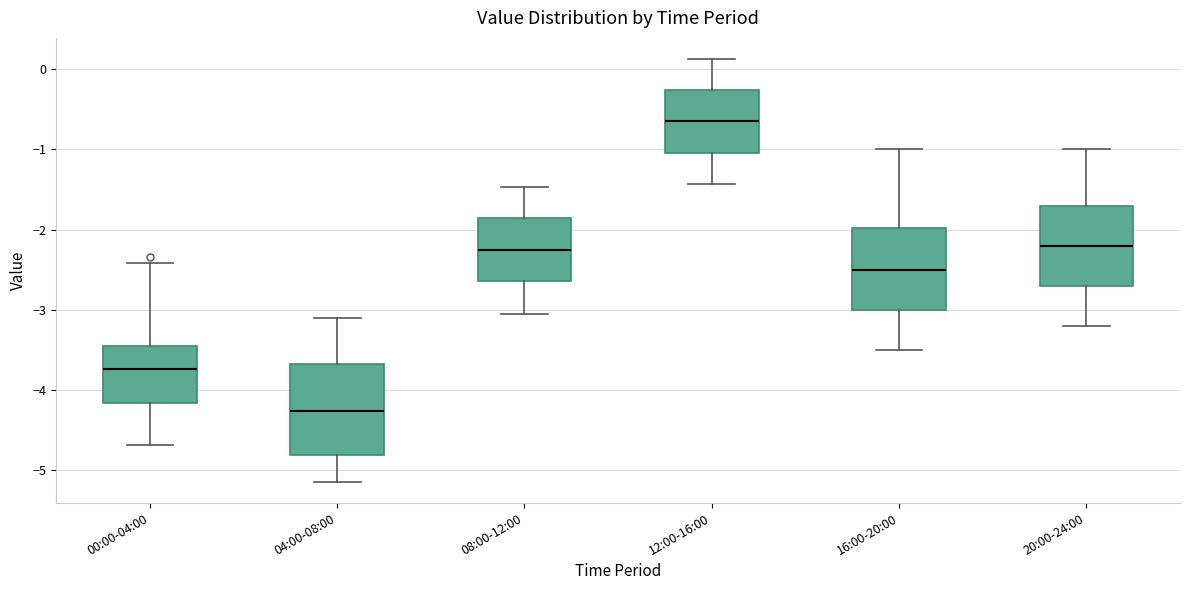

Reading left to right, transcribe this box plot: for each box, give where its median line is, the range the box spans, and where its two whiskers end, as read against the y-axis. The values are not printed on the chart, so give them approximately, as read against the axis.

00:00-04:00: median -3.7, box -4.2 to -3.5, whiskers -4.7 to -2.4
04:00-08:00: median -4.3, box -4.8 to -3.7, whiskers -5.1 to -3.1
08:00-12:00: median -2.2, box -2.6 to -1.9, whiskers -3.0 to -1.5
12:00-16:00: median -0.6, box -1.0 to -0.3, whiskers -1.4 to 0.1
16:00-20:00: median -2.5, box -3.0 to -2.0, whiskers -3.5 to -1.0
20:00-24:00: median -2.2, box -2.7 to -1.7, whiskers -3.2 to -1.0